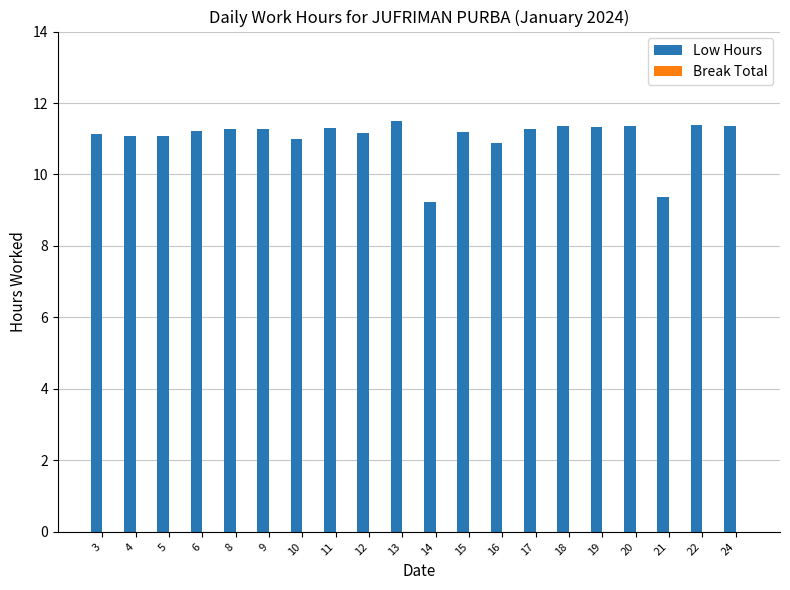

Is it true that the value at 13 is 11.5?

True